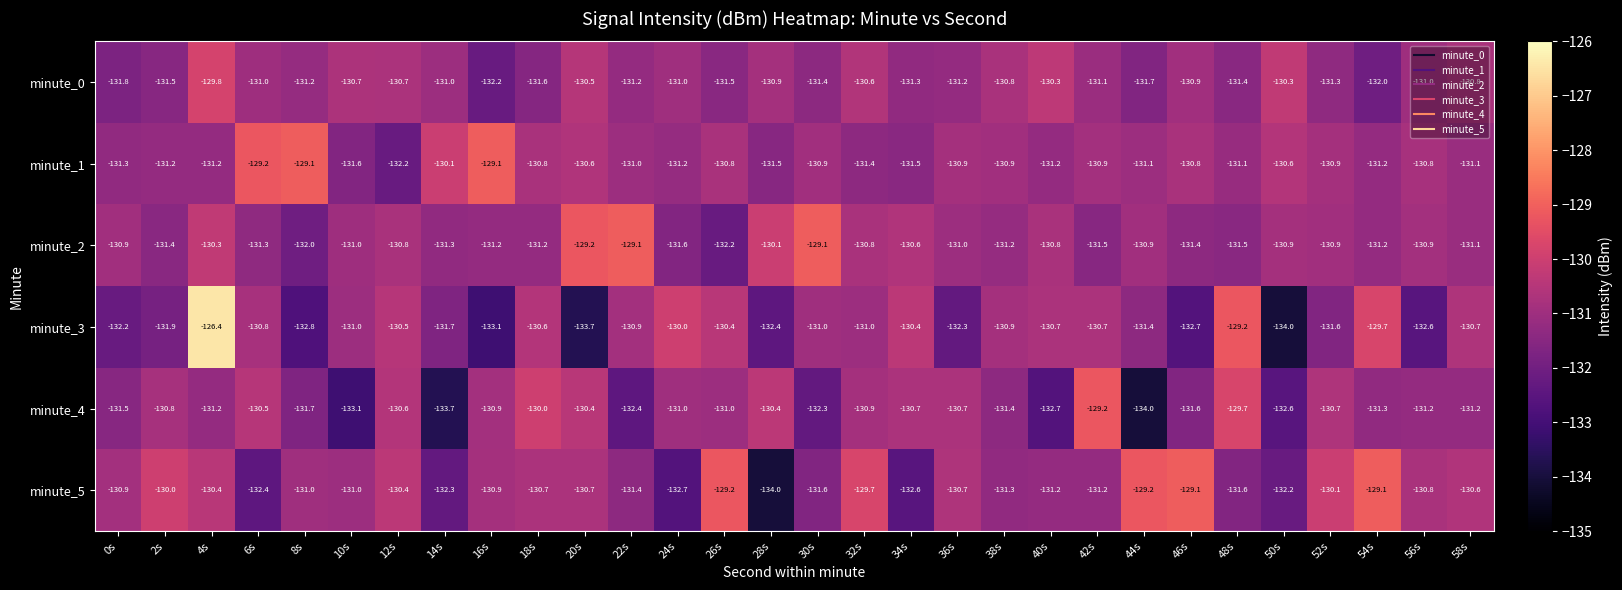

What is the difference between the highest and lowest values at 6s?

3.2